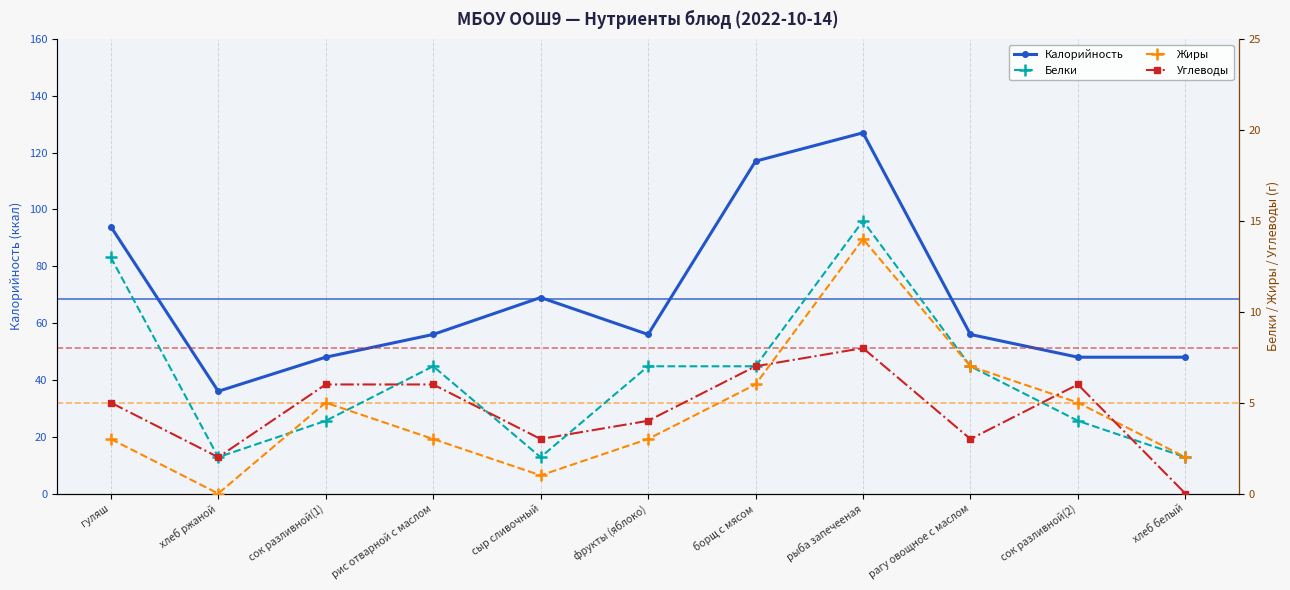

At which category does the chart reach its minimum across all series?

хлеб ржаной